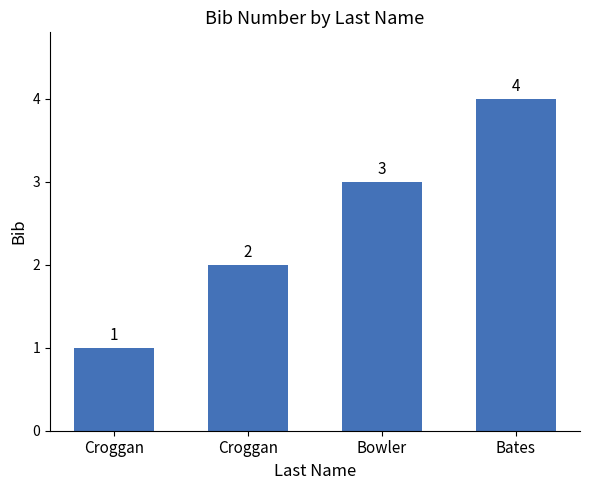

The chart shows a value of 0 at Croggan. True or false?

False